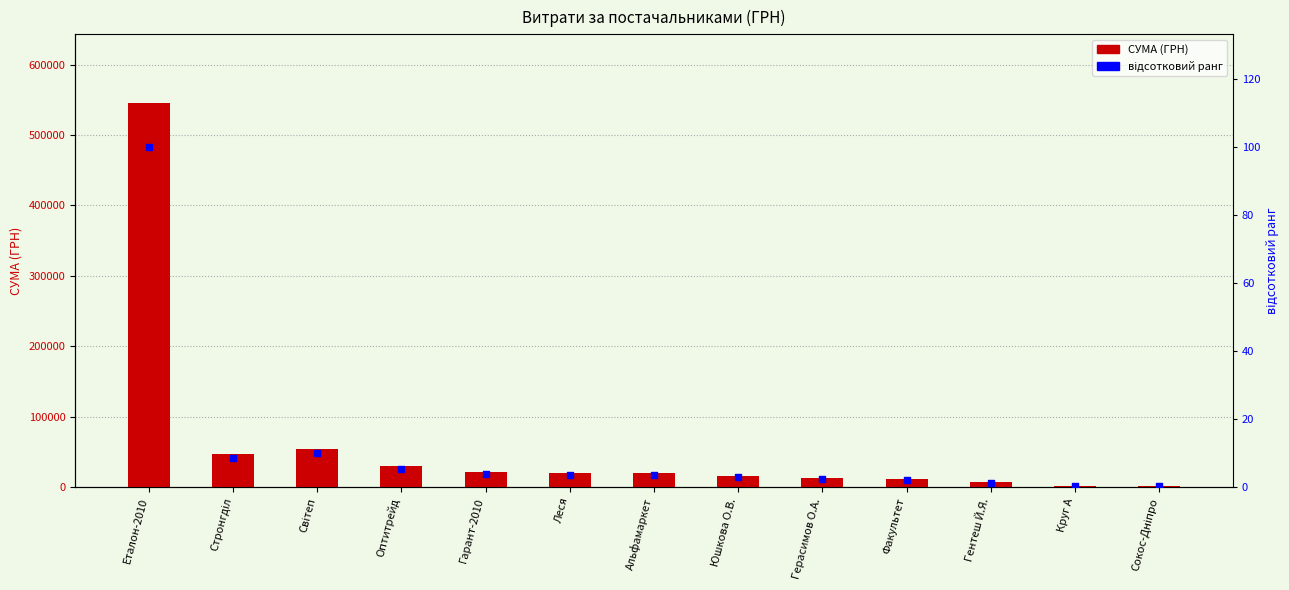

Which series reaches the maximum Y coordinate?

СУМА (ГРН)